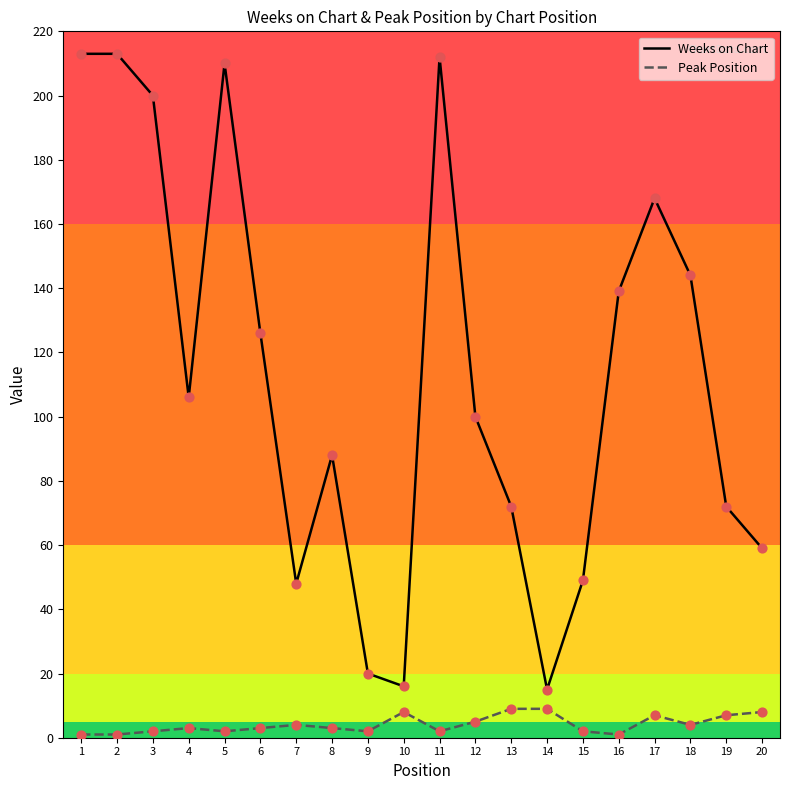

At how many categories does at least one series exceed 52?

15